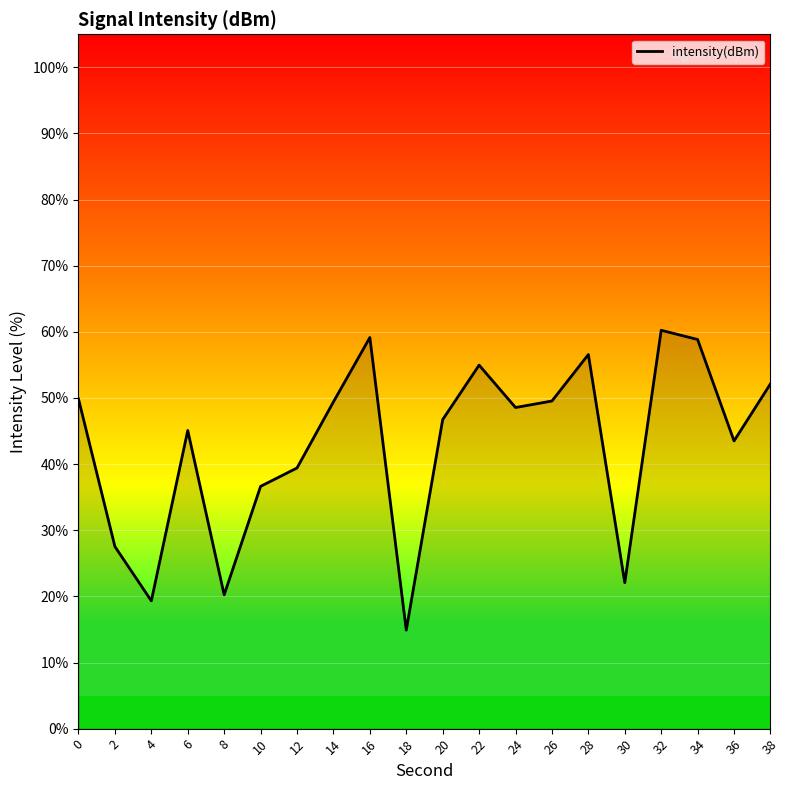

What is the greatest value displayed?

60.2